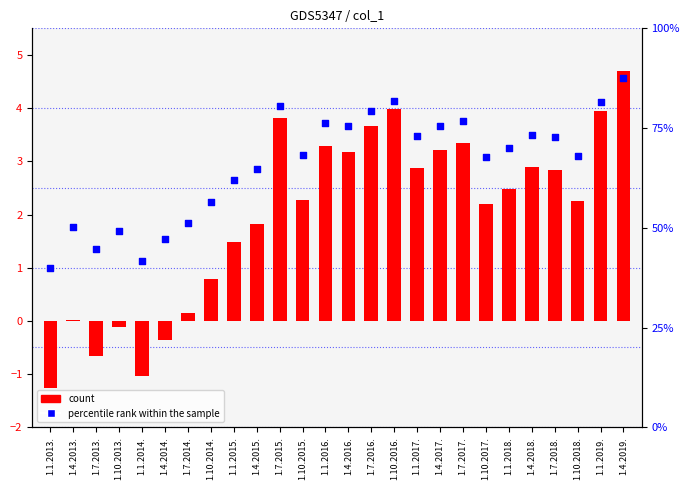

Is the value of value at 1.7.2018. greater than the value of percentile rank within the sample at 1.4.2014.?

No